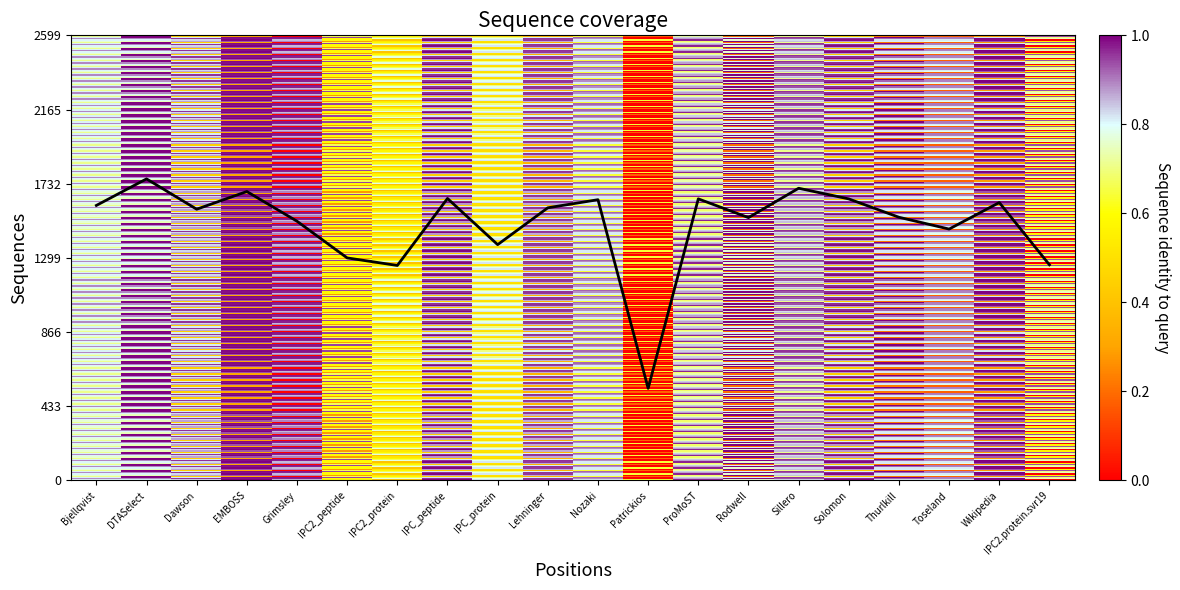

What is the difference between the maximum and minimum values?

1223.5